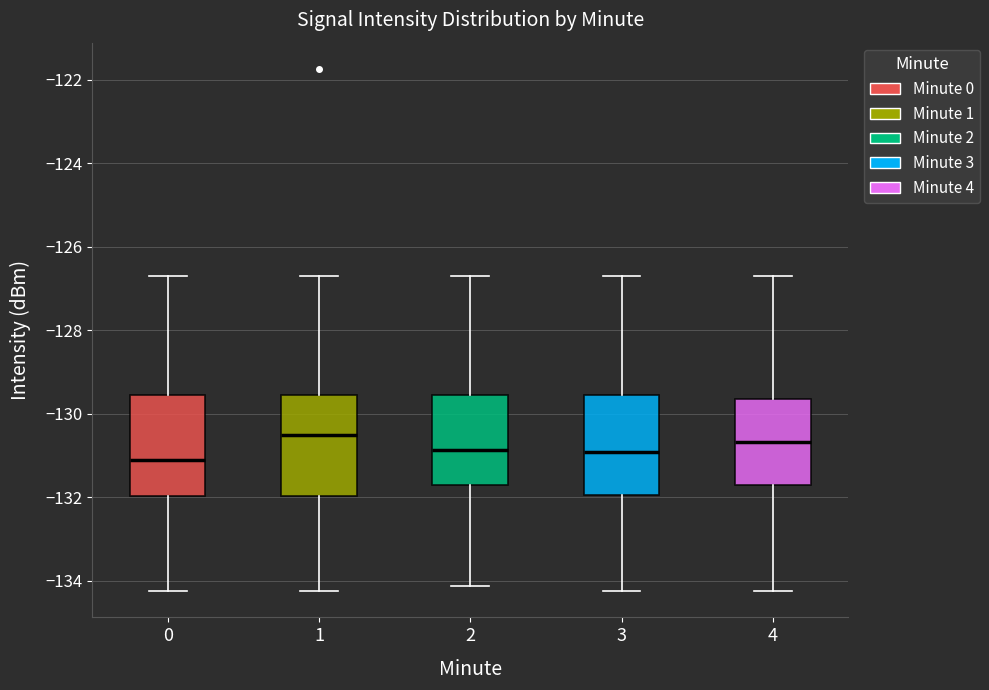

Reading left to right, read every box against the y-axis: the position of its median line, the range the box covers, and the ends of its whiskers. The values are not printed on the chart, so give them approximately, as read against the axis.

0: median -131.2, box -132.0 to -129.6, whiskers -134.2 to -126.8
1: median -130.6, box -132.0 to -129.6, whiskers -134.2 to -126.8
2: median -130.8, box -131.8 to -129.6, whiskers -134.2 to -126.8
3: median -131.0, box -132.0 to -129.6, whiskers -134.2 to -126.8
4: median -130.6, box -131.8 to -129.6, whiskers -134.2 to -126.8